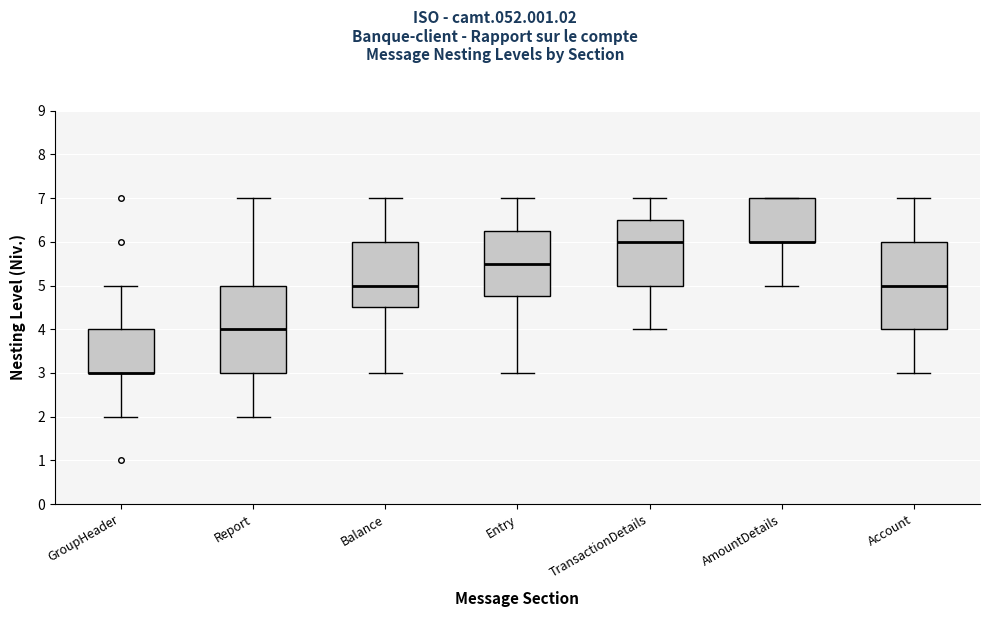

Where does the median line of the box for TransactionDetails sit on the y-axis? The values are not printed on the chart, so give them approximately, as read against the axis.

6.0